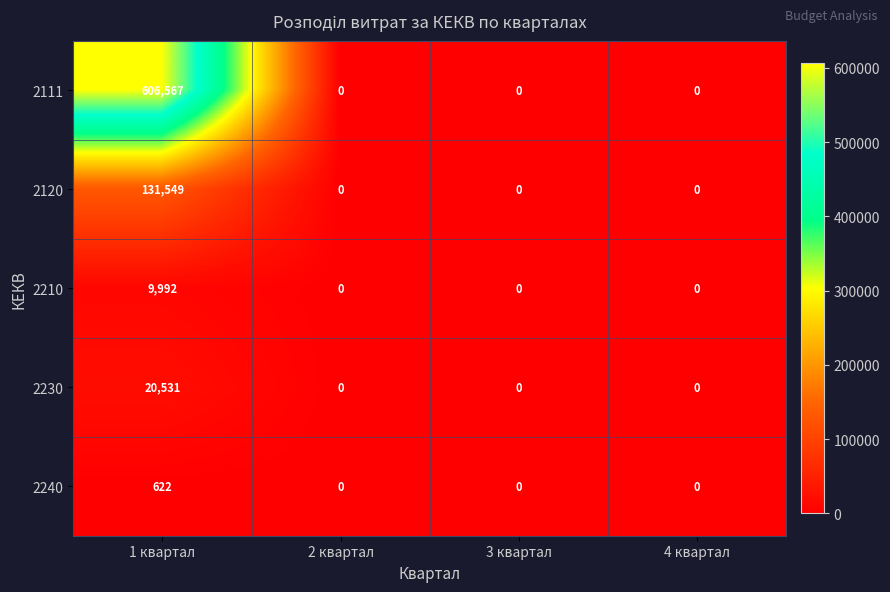

What is the sum of all 2230 values?

20531